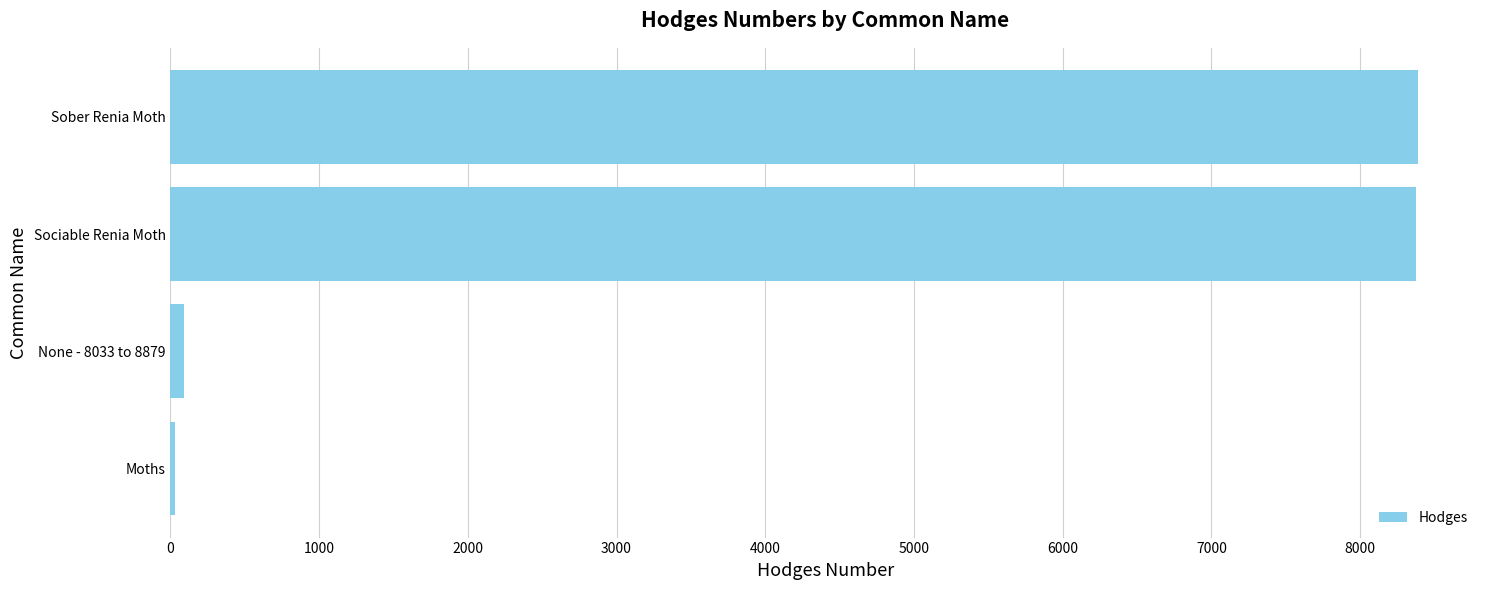

What is the maximum value shown in the chart?

8387.0